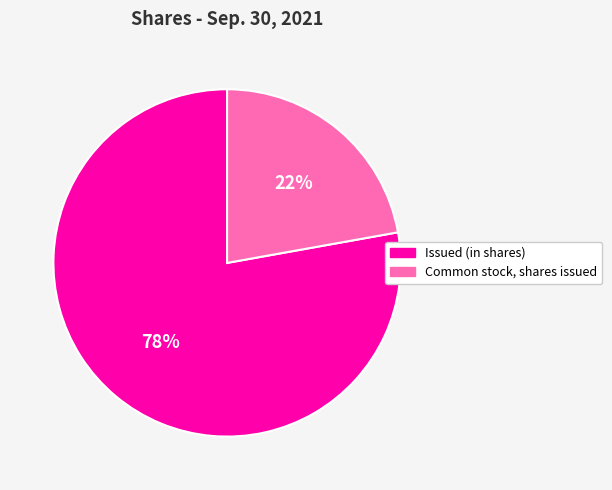

Which slice is the largest?

Issued (in shares)